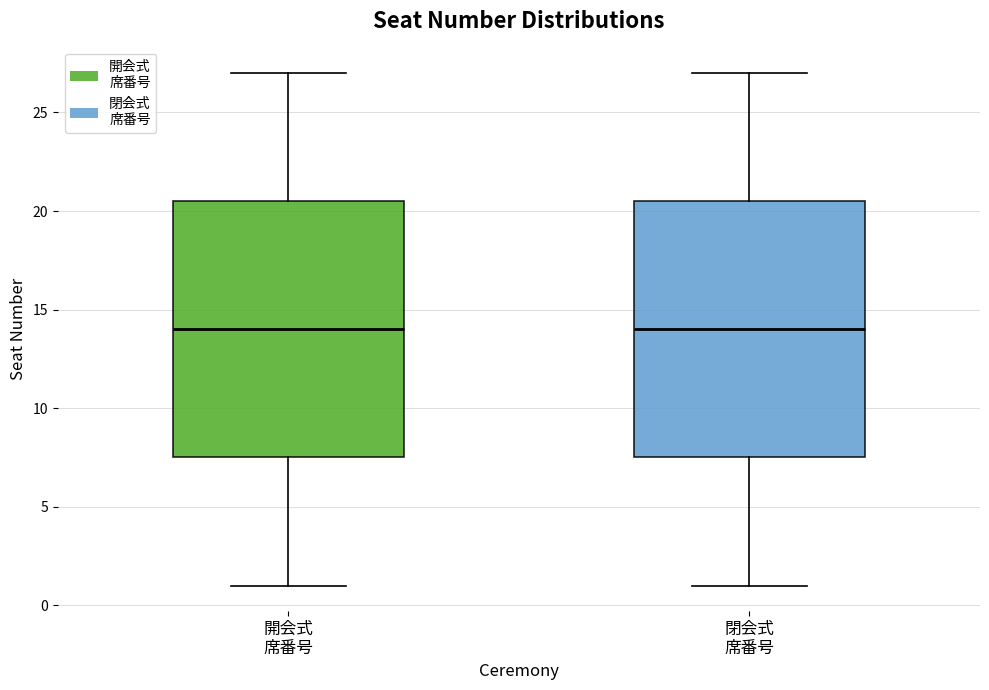

Reading left to right, read every box against the y-axis: the position of its median line, the range the box covers, and the ends of its whiskers. The values are not printed on the chart, so give them approximately, as read against the axis.

開会式 席番号: median 14.0, box 7.5 to 20.5, whiskers 1.0 to 27.0
閉会式 席番号: median 14.0, box 7.5 to 20.5, whiskers 1.0 to 27.0